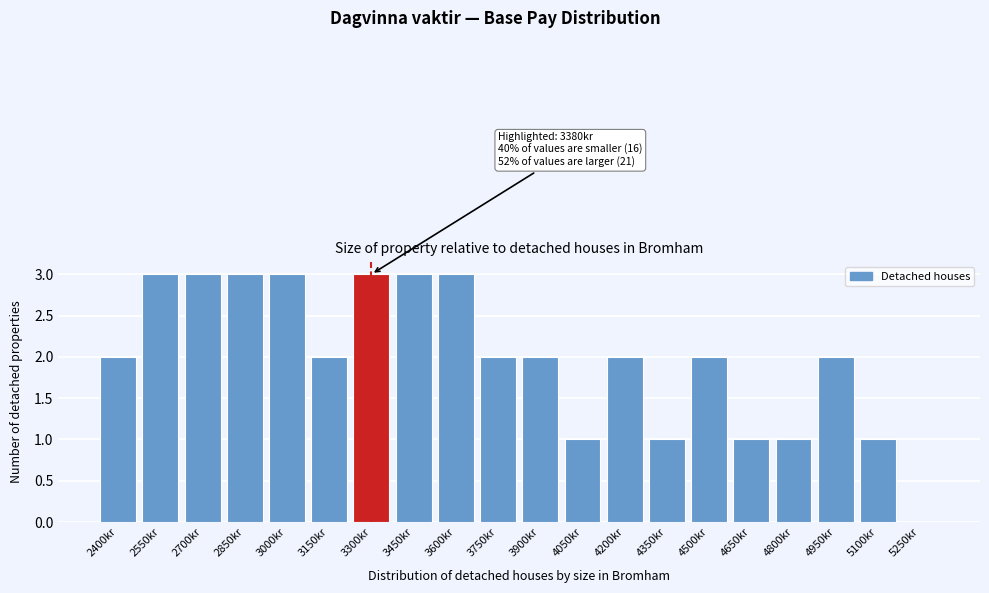

Reading left to right, what are all the values shown in this chart?

2400kr=2	2550kr=3	2700kr=3	2850kr=3	3000kr=3	3150kr=2	3300kr=3	3450kr=3	3600kr=3	3750kr=2	3900kr=2	4050kr=1	4200kr=2	4350kr=1	4500kr=2	4650kr=1	4800kr=1	4950kr=2	5100kr=1	5250kr=0